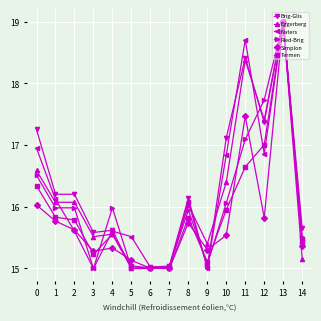

Is the value of Brig-Glis at 3 greater than the value of Simplon at 0?

No